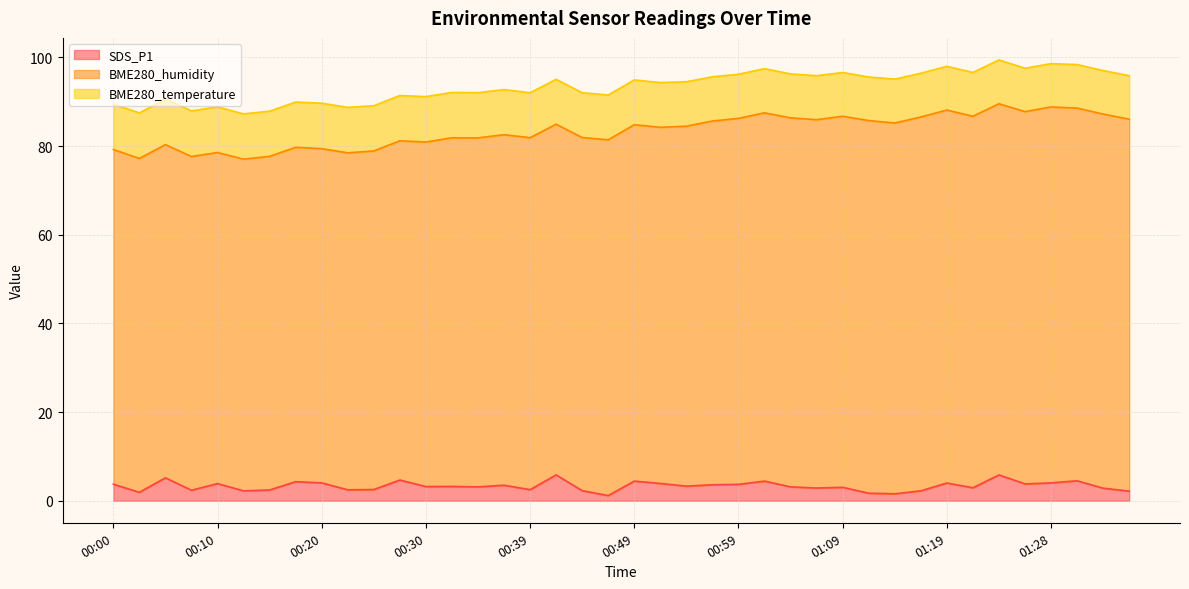

True or false: BME280_temperature and BME280_humidity cross at least once.

False